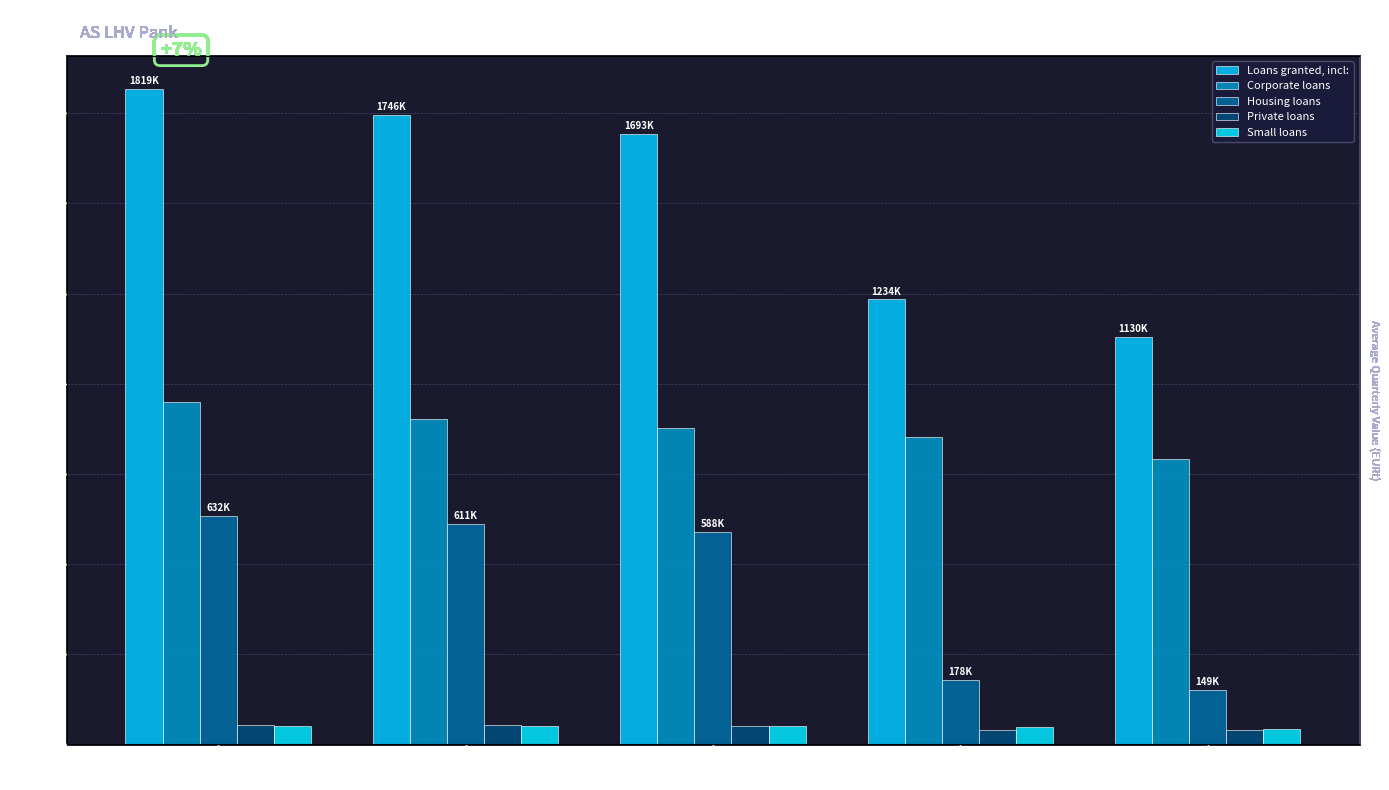

What is the difference between the second highest and minimum values in the Small loans series?

7853.6